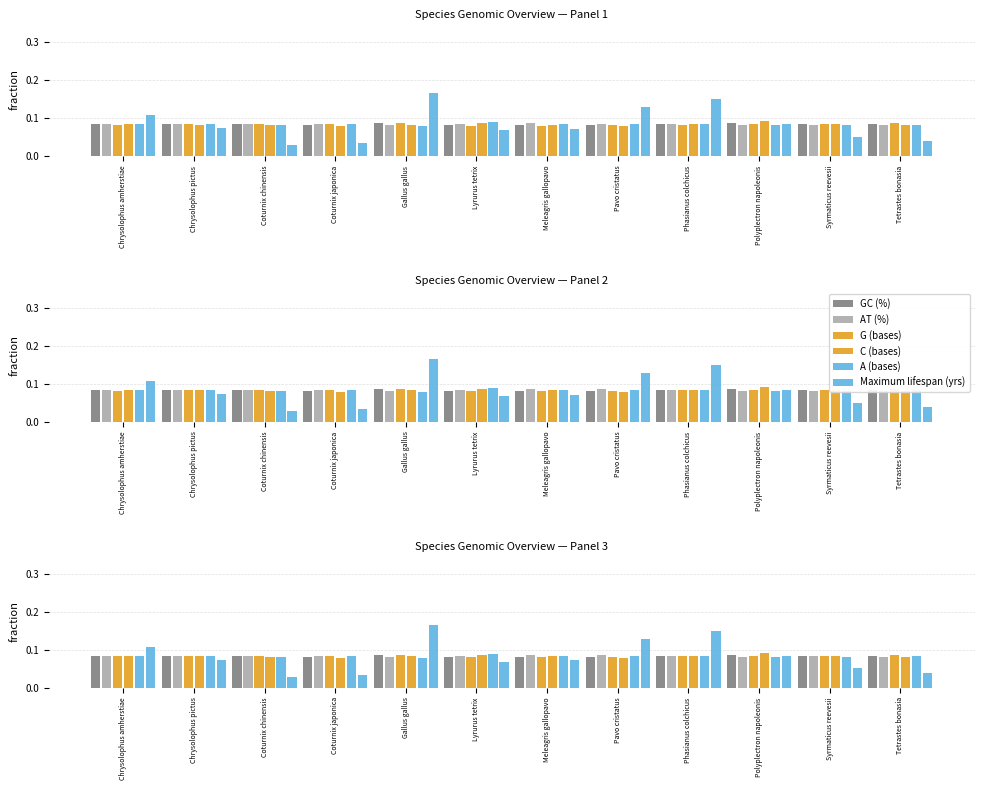

What value does the C (bases) series have at Chrysolophus amherstiae?

0.1